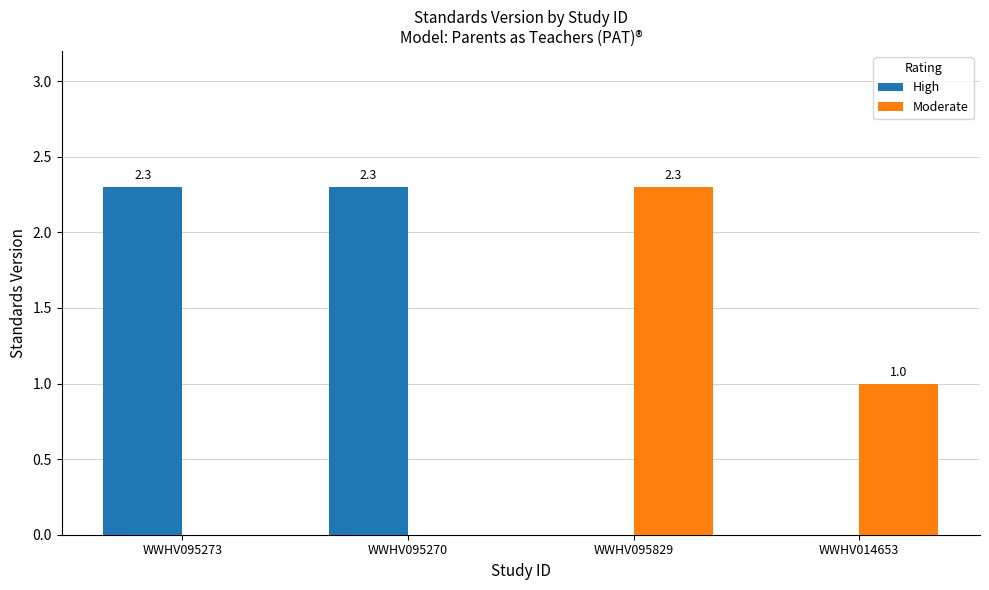

What is the total value across all series at WWHV095829?

2.3